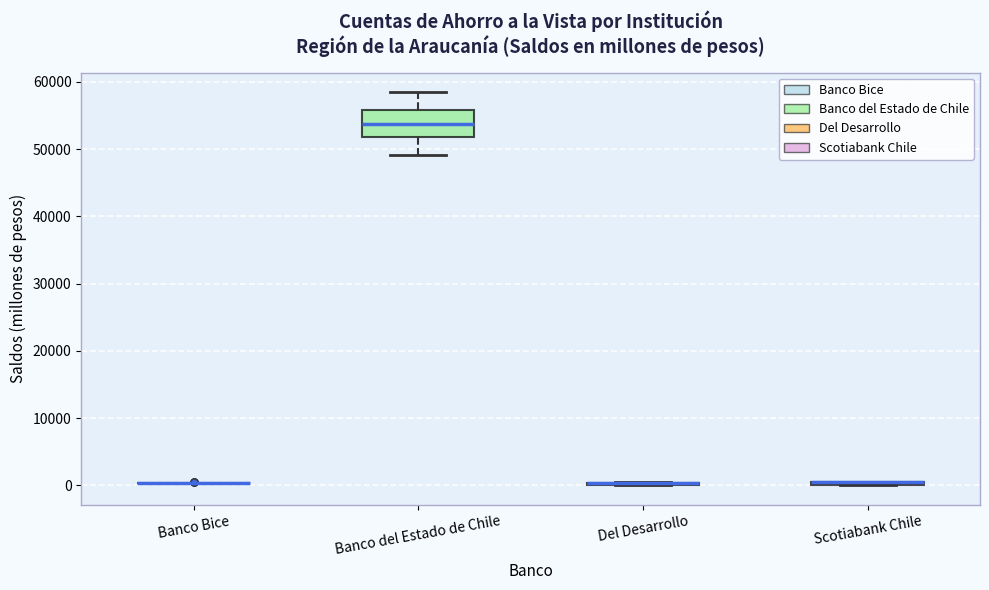

Where is the lower edge of the box for Scotiabank Chile on the y-axis? The values are not printed on the chart, so give them approximately, as read against the axis.

0